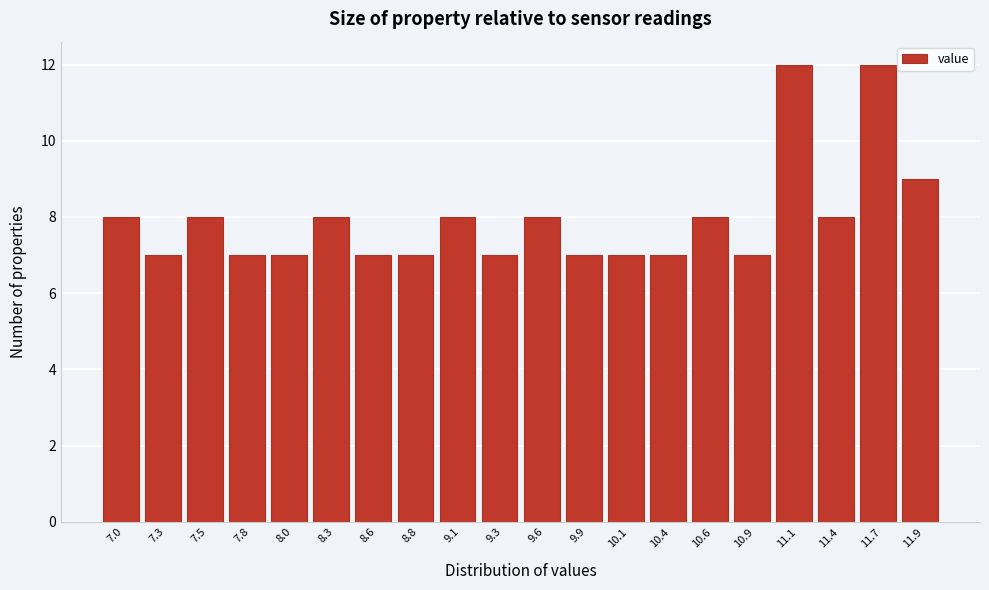

Reading right to left, extract all data points from this chart.

11.9=9	11.7=12	11.4=8	11.1=12	10.9=7	10.6=8	10.4=7	10.1=7	9.9=7	9.6=8	9.3=7	9.1=8	8.8=7	8.6=7	8.3=8	8.0=7	7.8=7	7.5=8	7.3=7	7.0=8